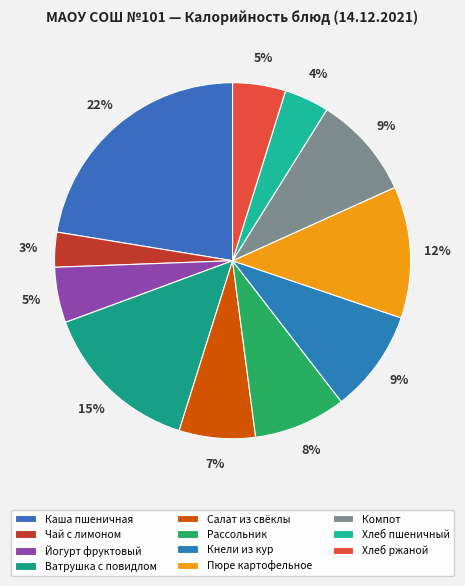

Rank the categories by value from highest to lowest.

КАША ПШЕНИЧНАЯ МОЛОЧНАЯ С МАСЛОМ, ВАТРУШКА С ПОВИДЛОМ, ПЮРЕ КАРТОФЕЛЬНОЕ, КОМПОТ ИЗ СМЕСИ СУХОФРУКТОВ, КНЕЛИ ИЗ ФИЛЕ КУР, РАССОЛЬНИК ЛЕНИНГРАДСКИЙ СО СМЕТАНОЙ, САЛАТ ИЗ СВЕКЛЫ С СЫРОМ, ЙОГУРТ ФРУКТОВЫЙ, ХЛЕБ РЖАНОЙ, ХЛЕБ ПШЕНИЧНЫЙ, ЧАЙ С ЛИМОНОМ